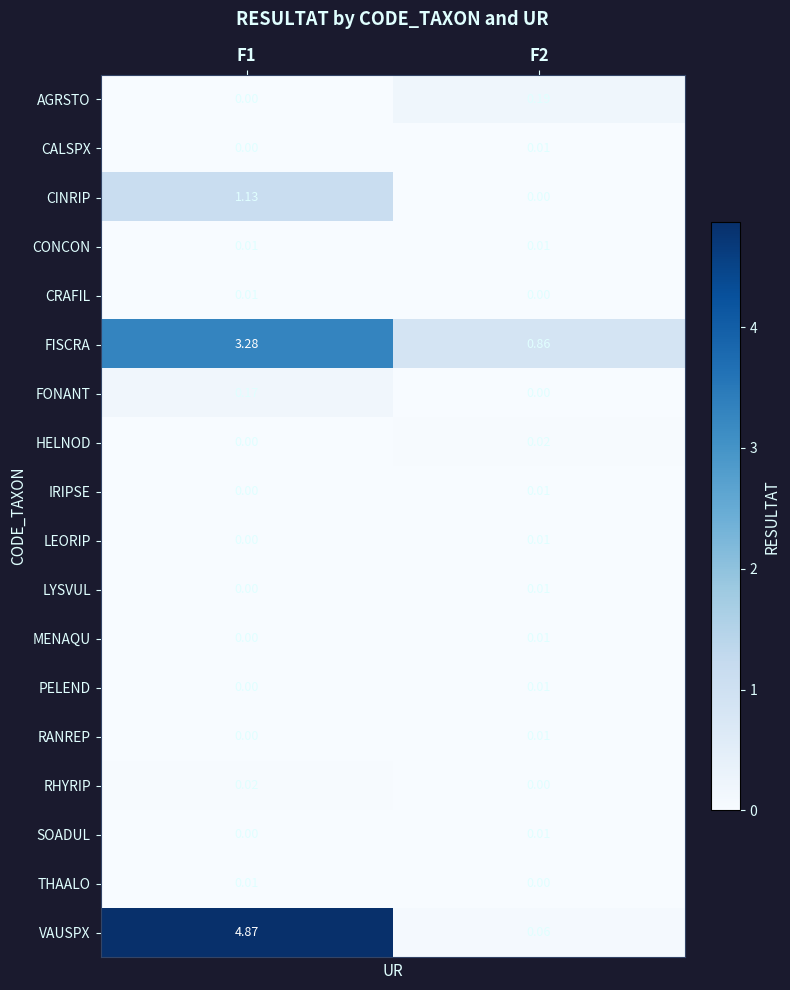

Which series has the largest range (max minus min)?

VAUSPX